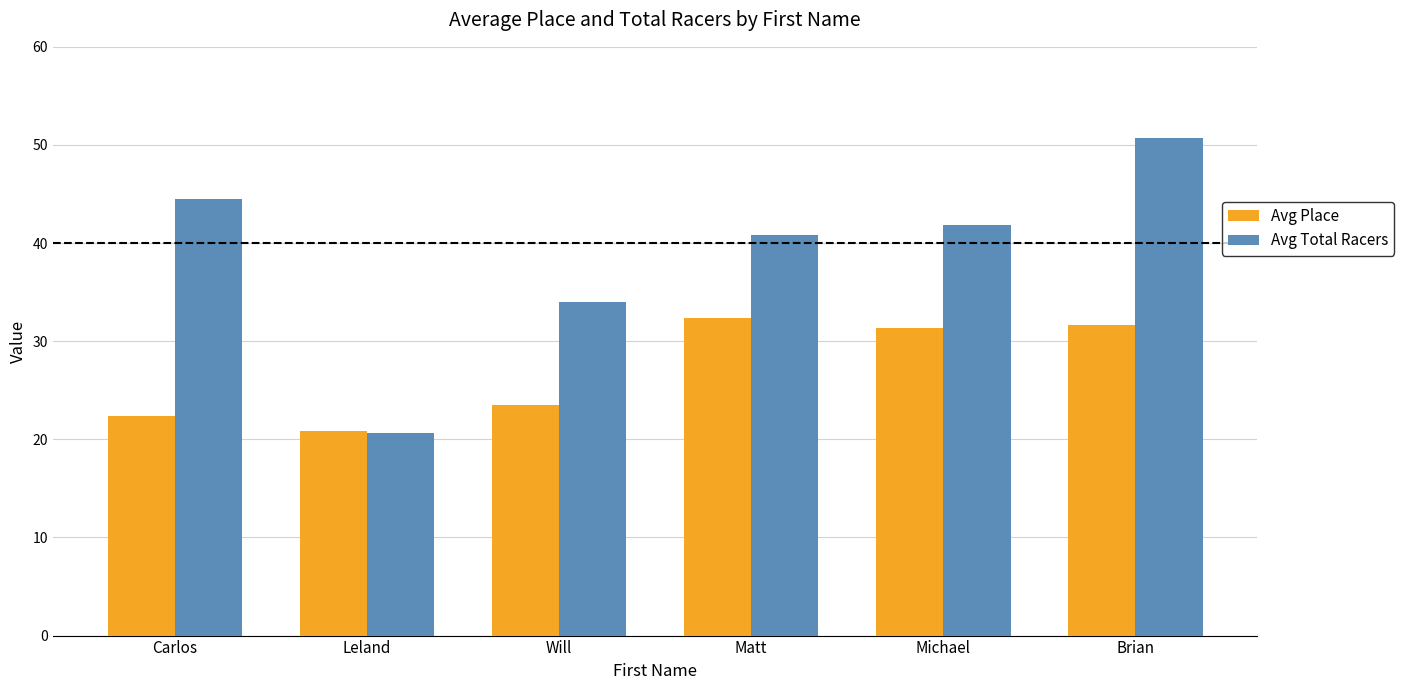

What is the maximum value shown in the chart?

50.7